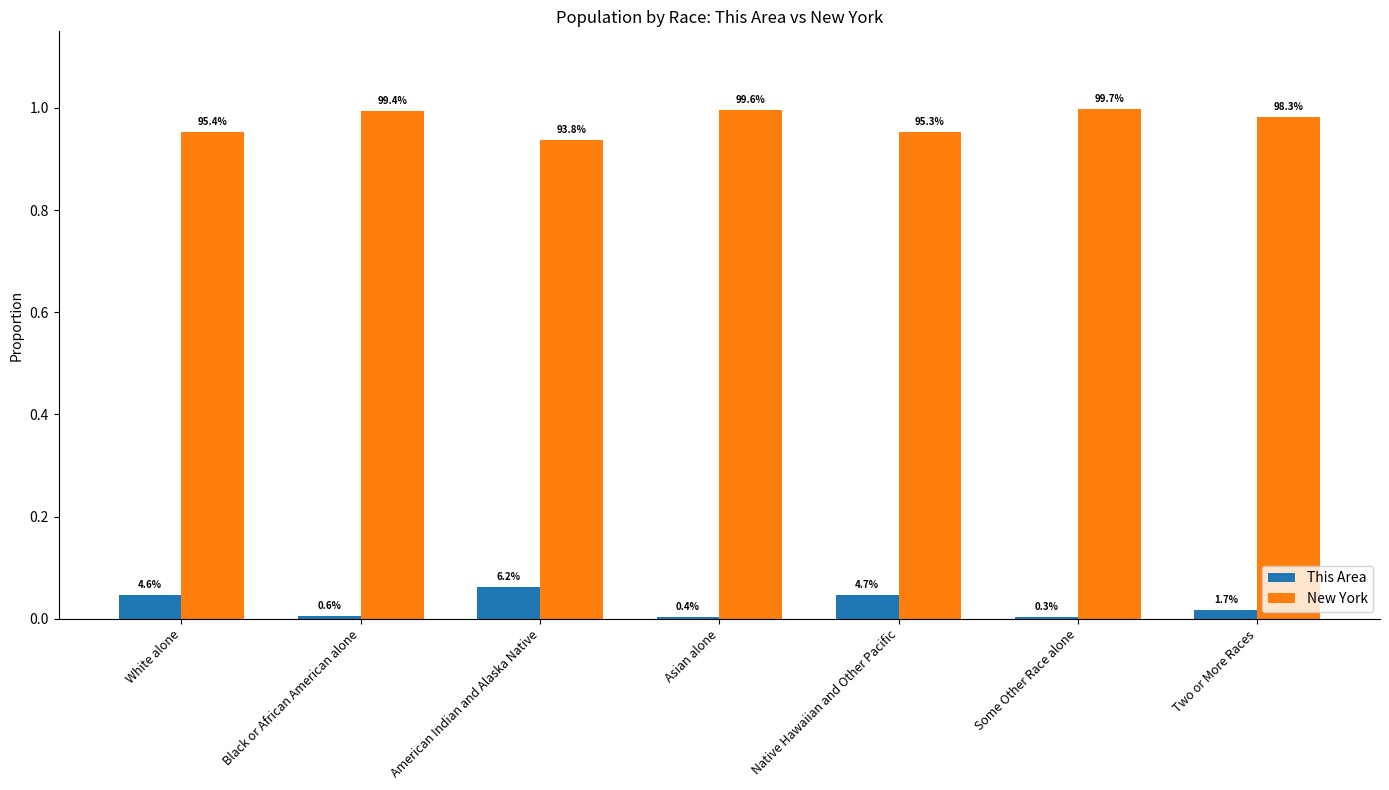

Reading right to left, what are all the values shown in this chart?

This Area: 0.0	0.0	0.0	0.0	0.1	0.0	0.0
New York: 1.0	1.0	1.0	1.0	0.9	1.0	1.0